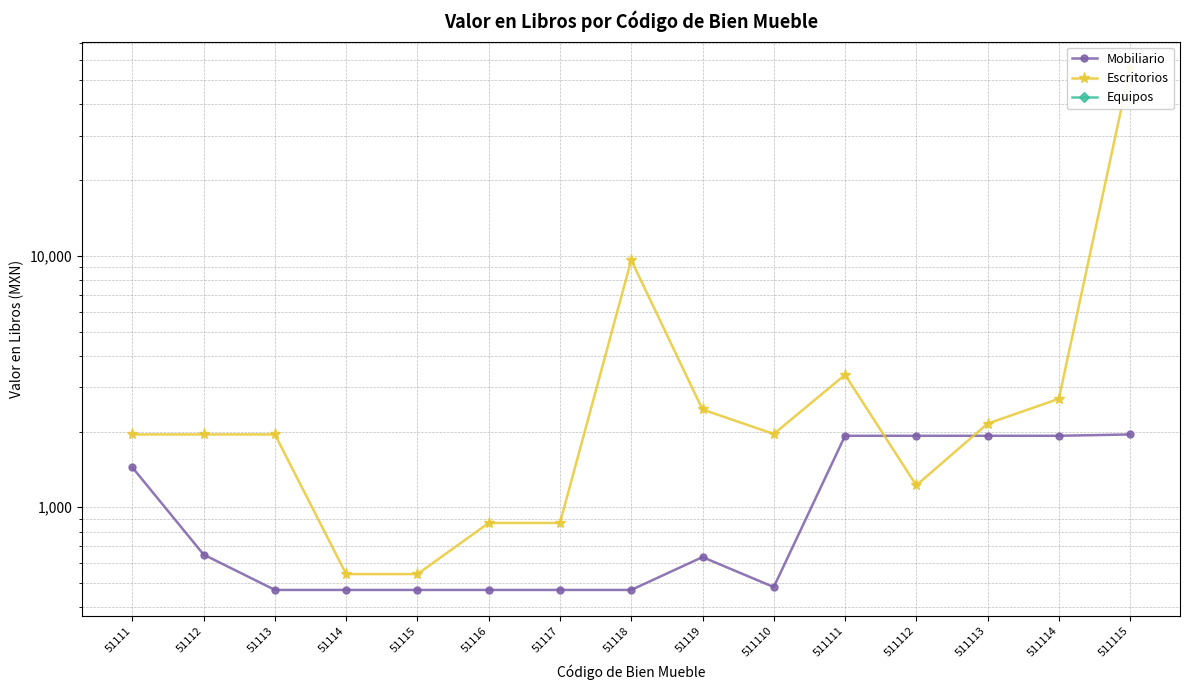

What is the value of the Mobiliario point at the 8th from the left?

468.8